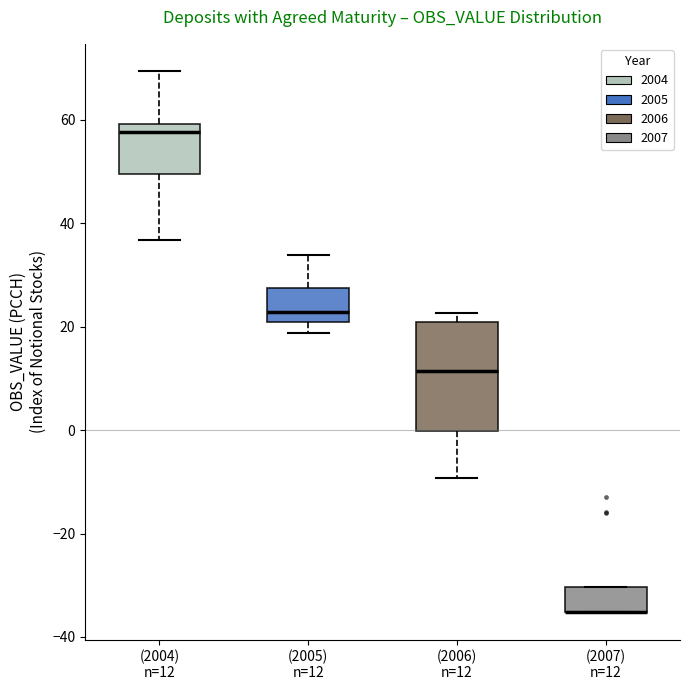

Where is the upper edge of the box for (2007) n=12 on the y-axis? The values are not printed on the chart, so give them approximately, as read against the axis.

-30